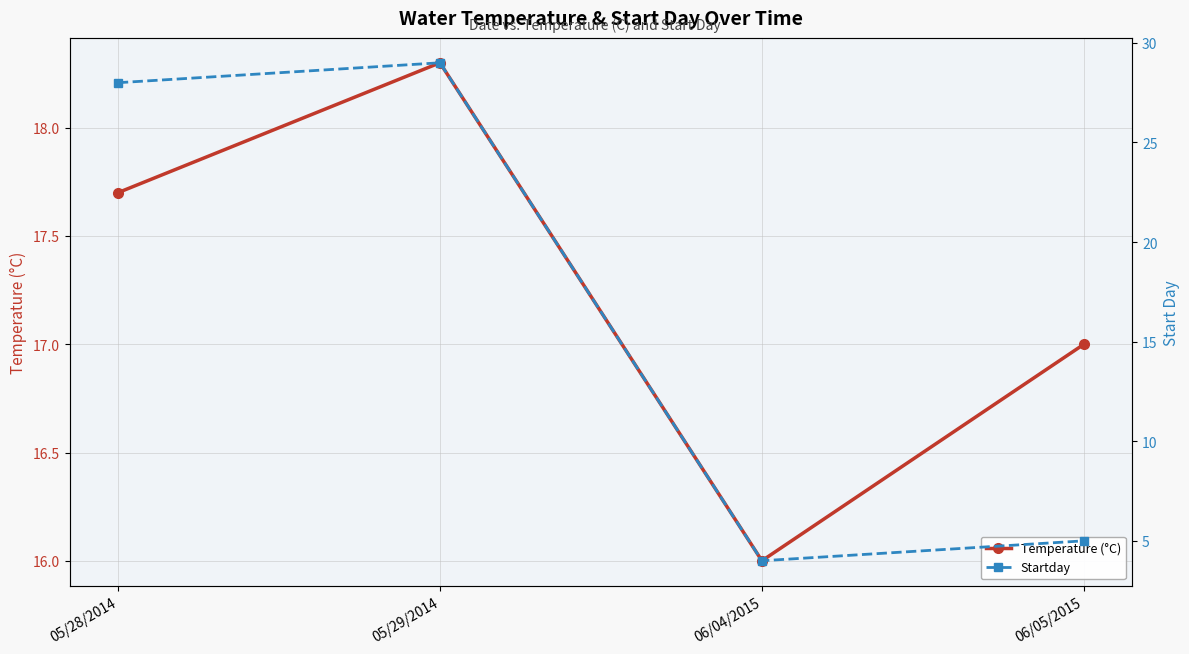

True or false: Temperature (°C) has more than 0 points higher than both neighbors.

True